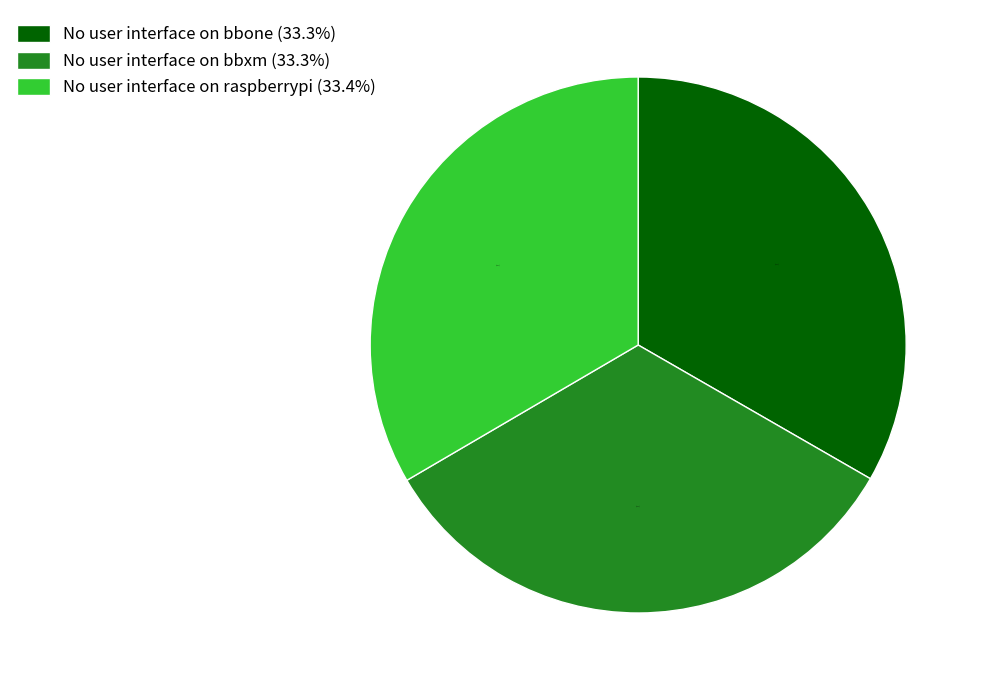

What is the ratio of the value at No user interface on bbone (33.3%) to the value at No user interface on raspberrypi (33.4%)?

1.0